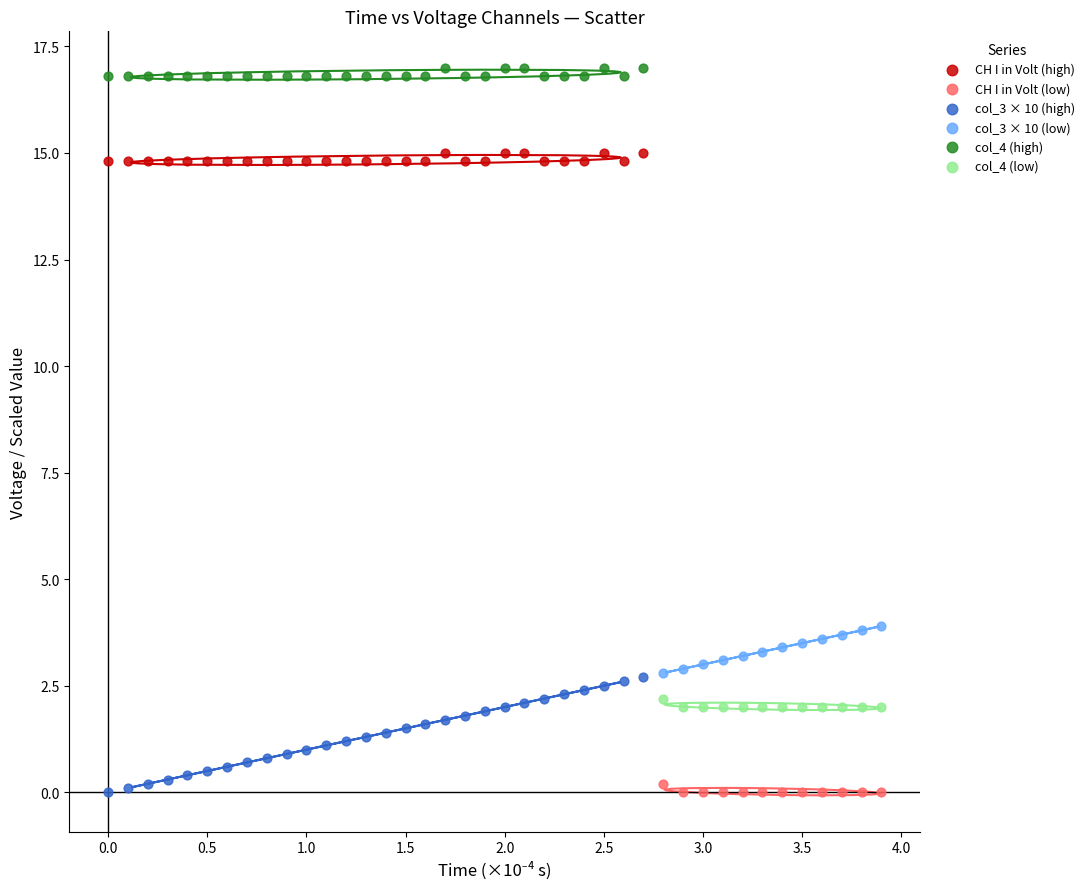

Which series reaches the maximum Y coordinate?

col_4 (high)